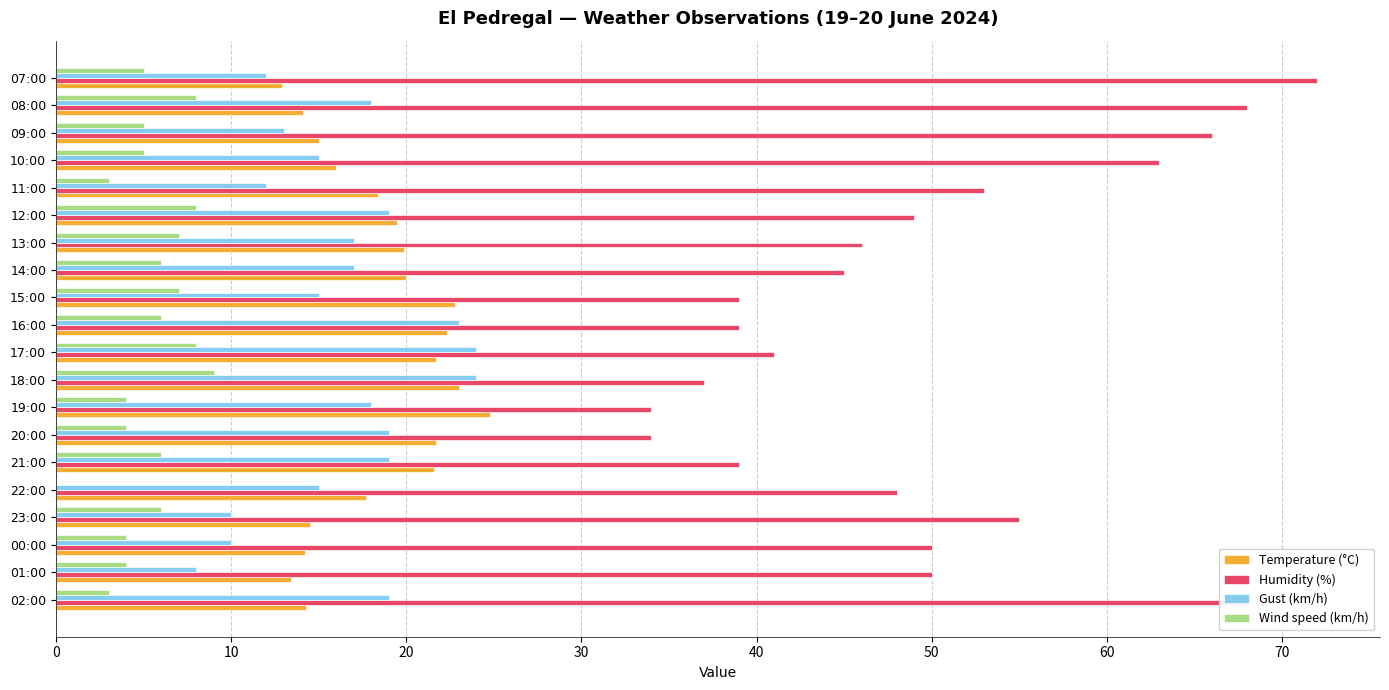

What is the total value across all series at 00:00?

78.2